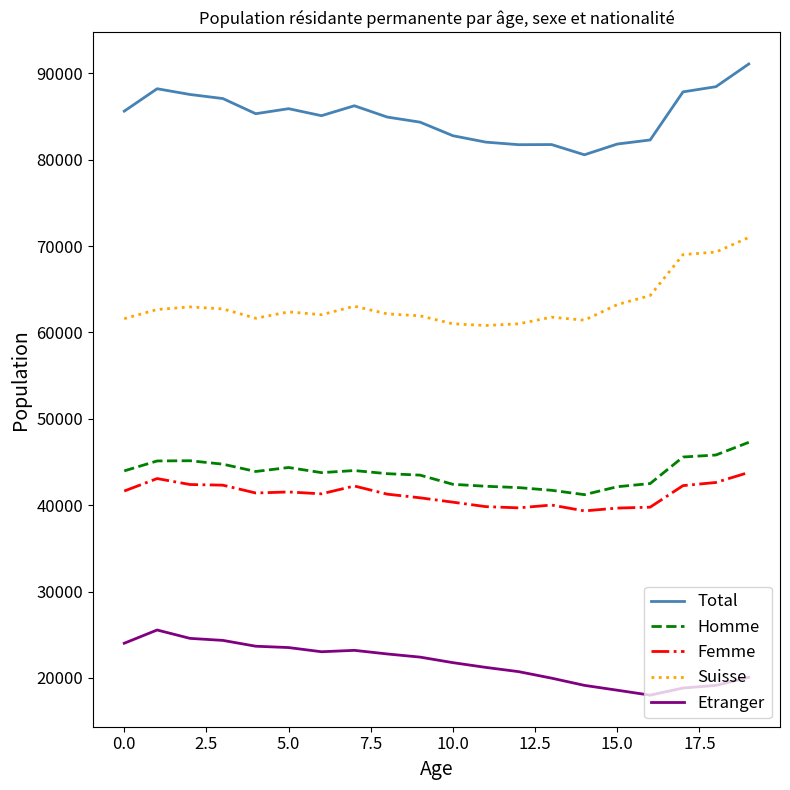

True or false: Femme and Etranger intersect in this chart.

False